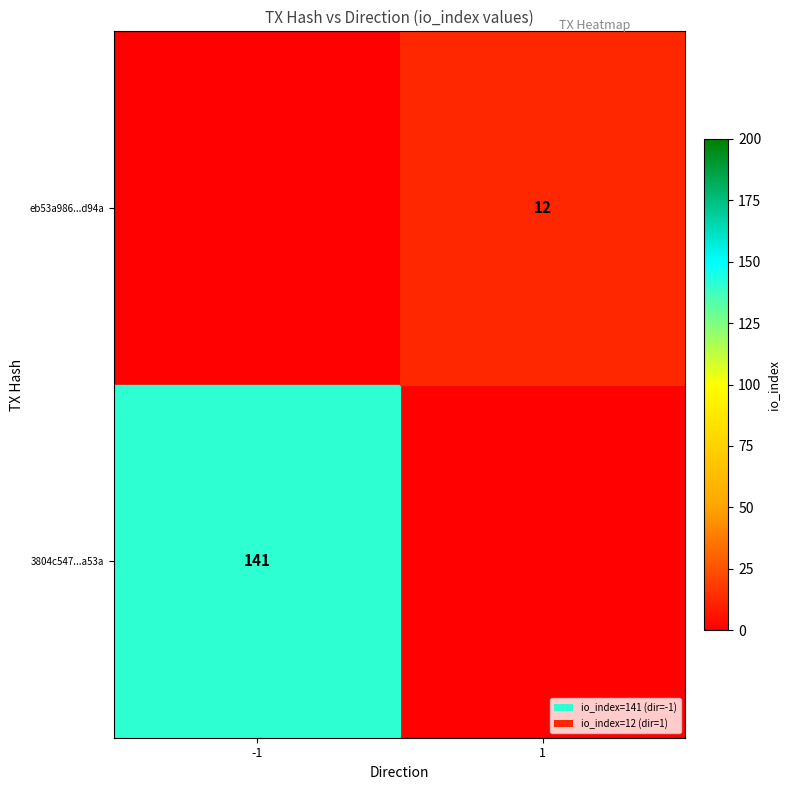

List the series in order of their peak value, lowest first.

eb53a986e03c937631a8803e12e8f9fd8c6fd94, 3804c547159a6a25b67b7820c823e576252a53a